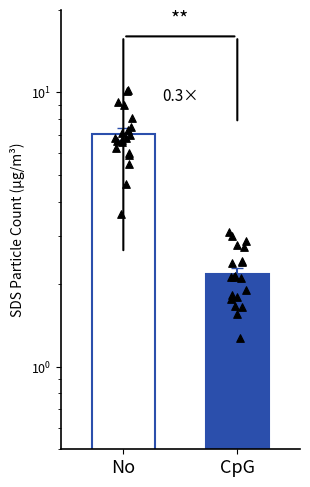

What are all the series names shown in the legend?

No, CpG